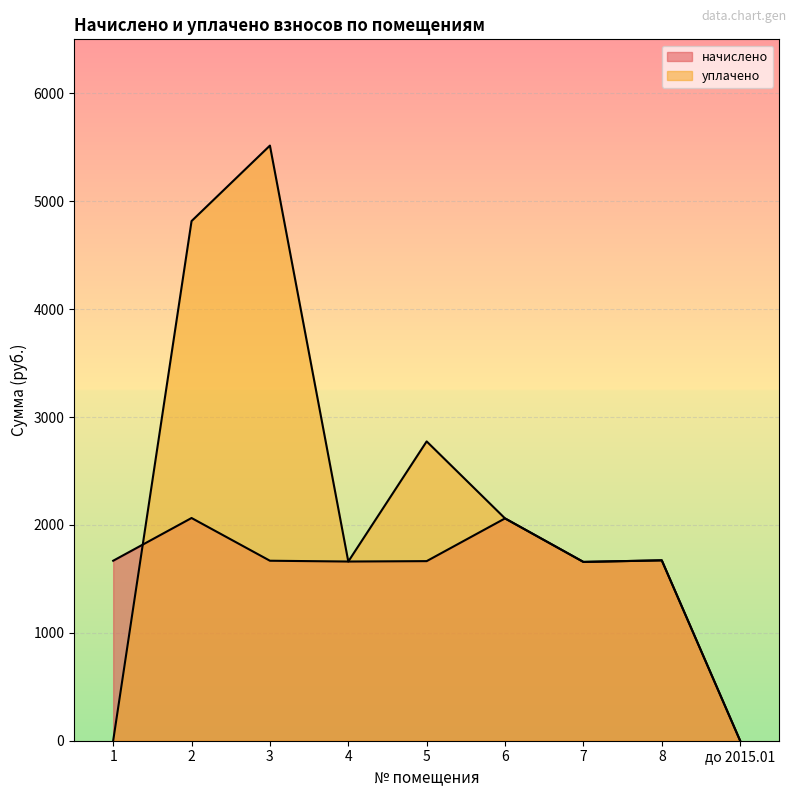

Which category has the highest value in the уплачено series?

3